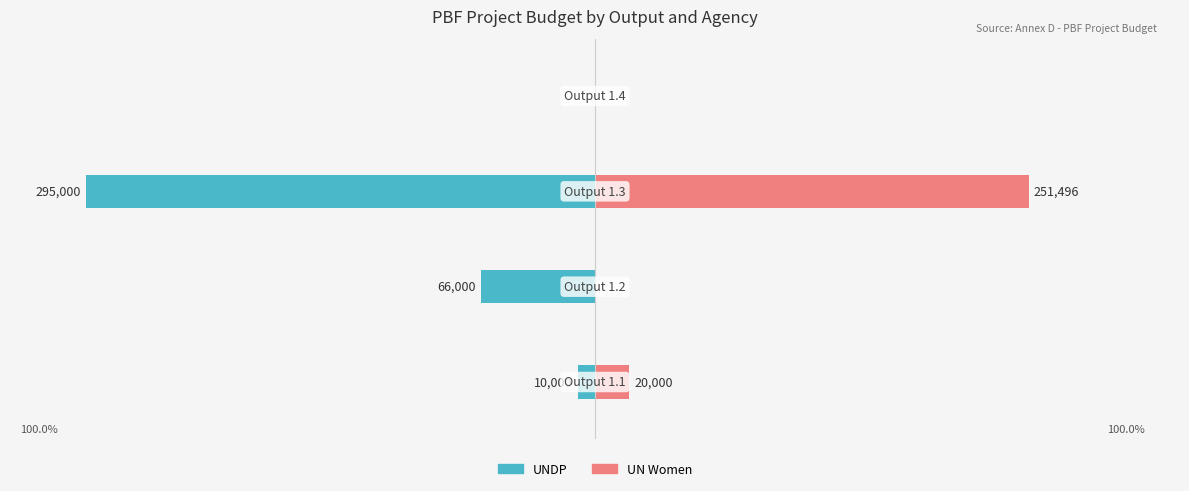

Rank the series by their average value, from highest to lowest.

UN Women, UNDP